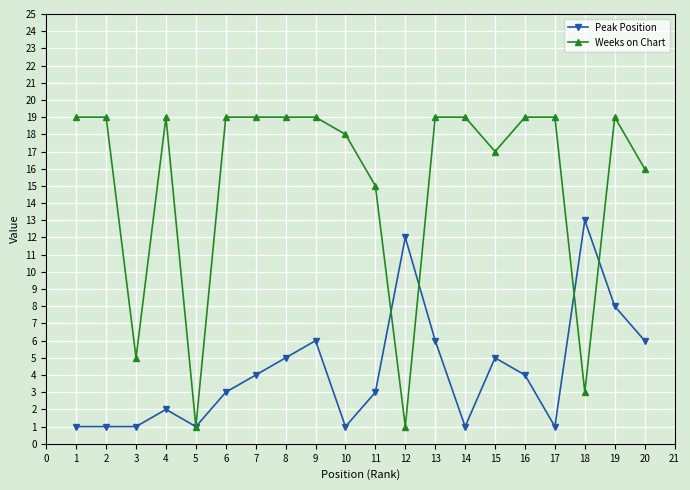

What are all the series names shown in the legend?

Peak Position, Weeks on Chart